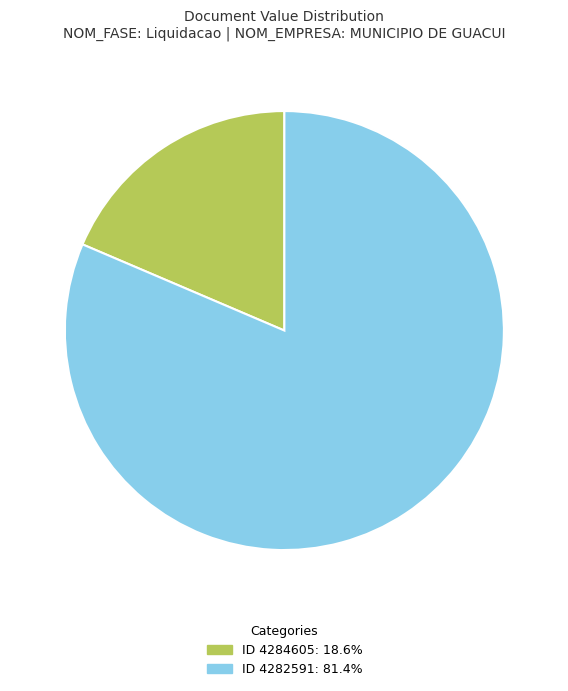

Does any single category account for the majority?

Yes